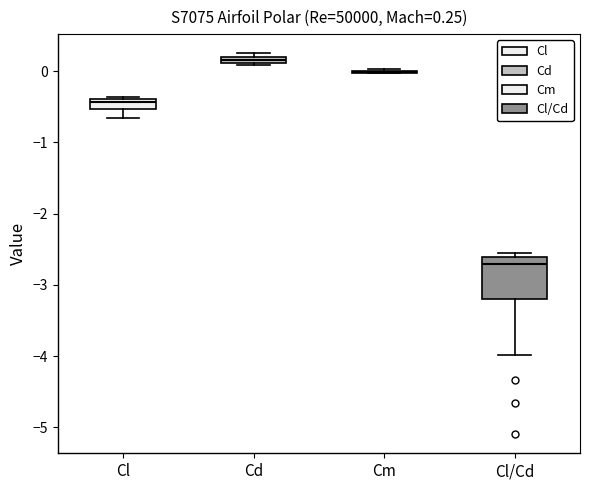

Which box is the tallest, from its lower edge to its upper edge?

Cl/Cd